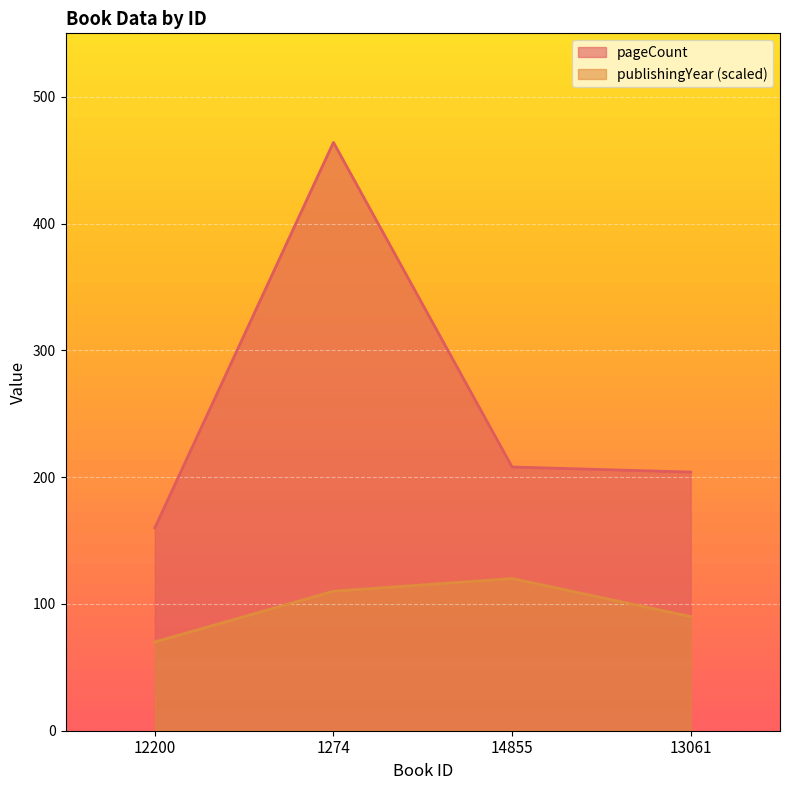

At which category is the sum across all series the highest?

1274